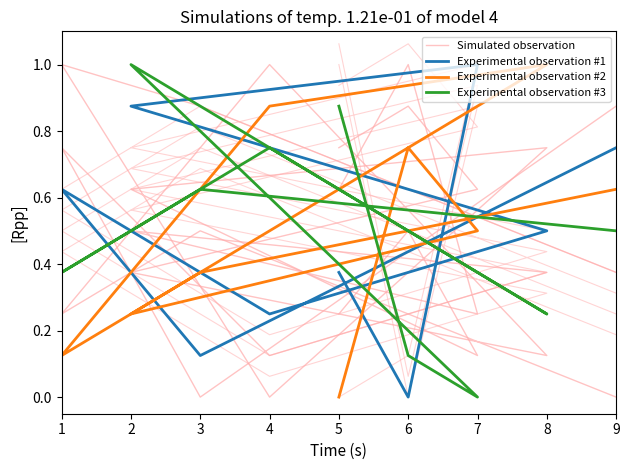

How many lines are shown in the chart?

4